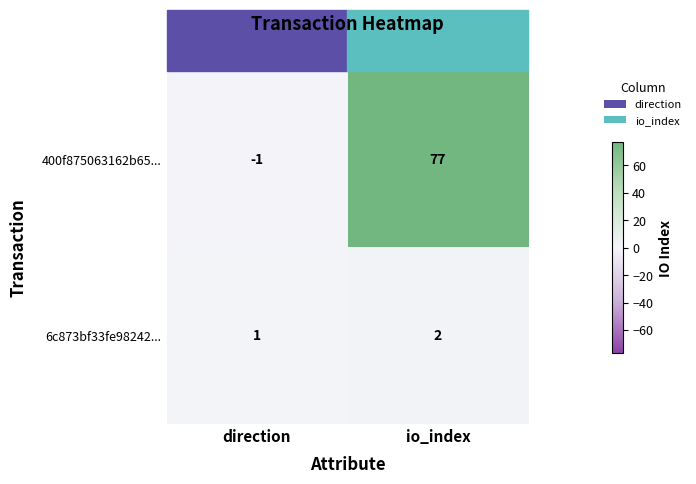

What is the maximum value shown in the chart?

77